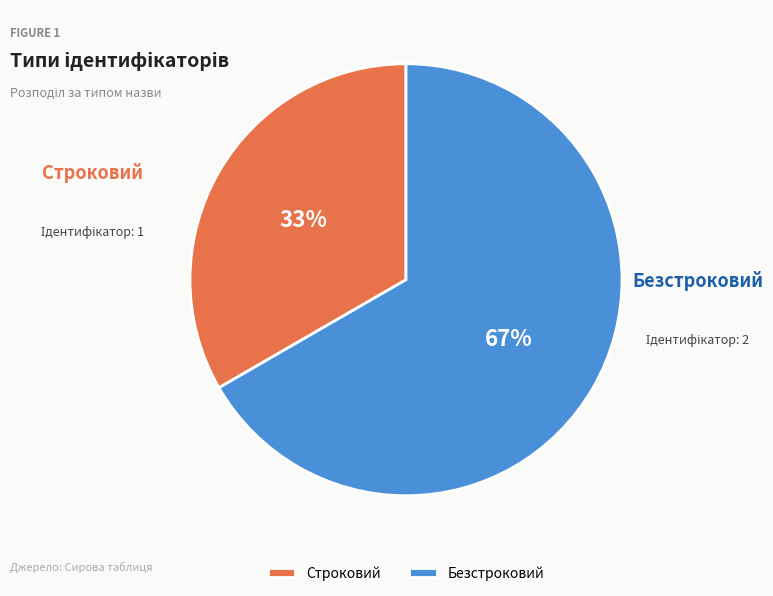

To the nearest percent, what is the combined percentage of Строковий and Безстроковий?

100%